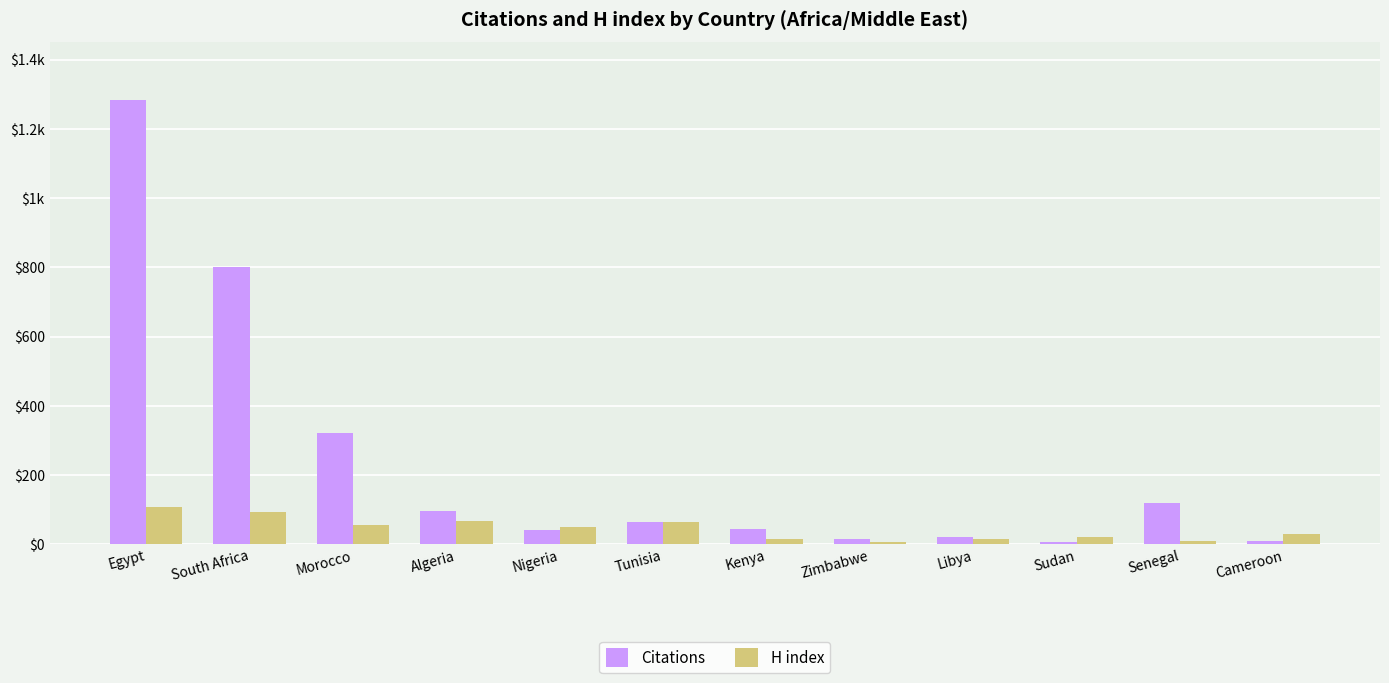

What is the total value across all series at Cameroon?

39